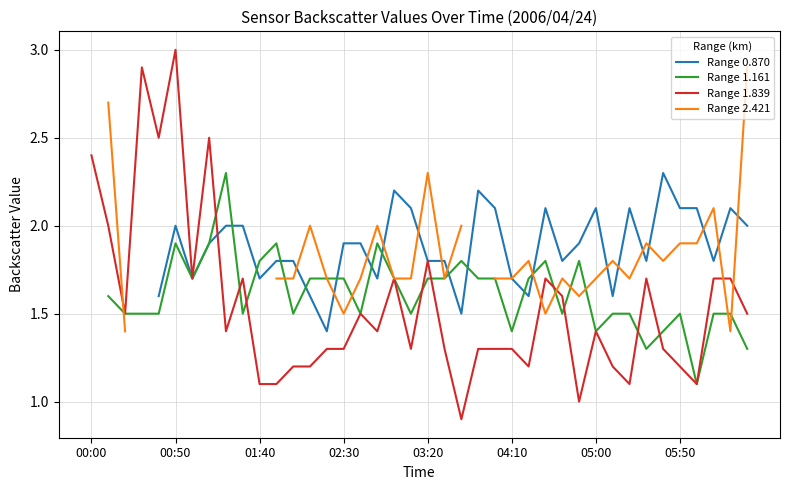

What is the total value across all series at 31?

6.1